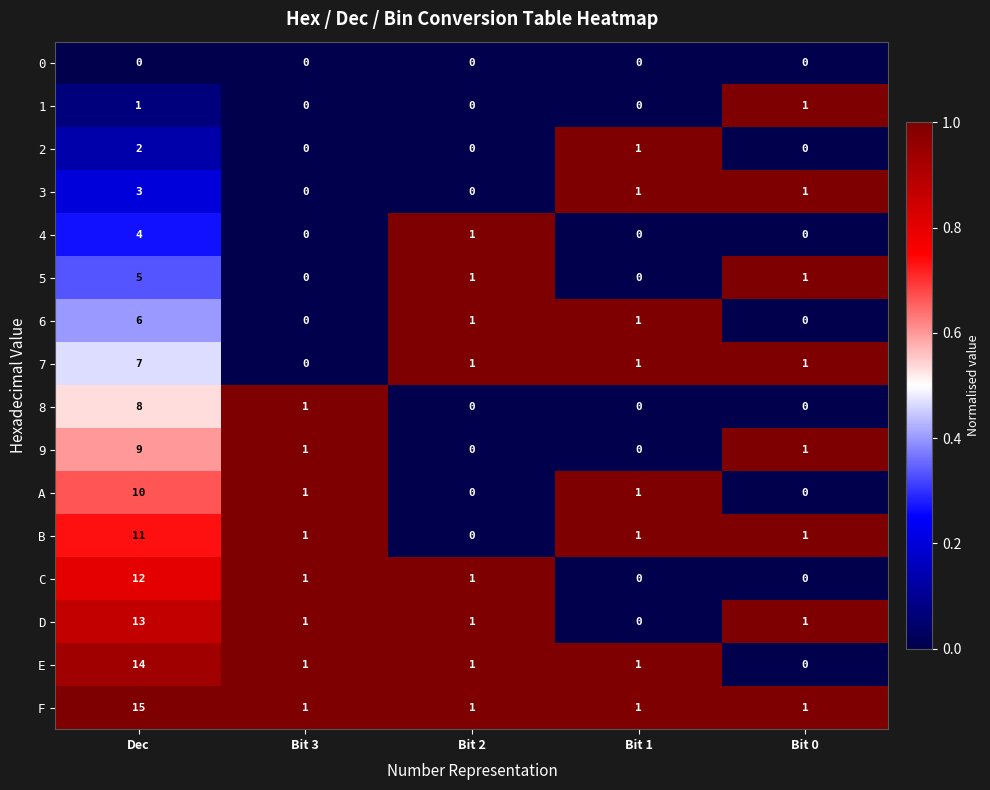

What is the sum of the 3 values at Dec and Bit 2?

3